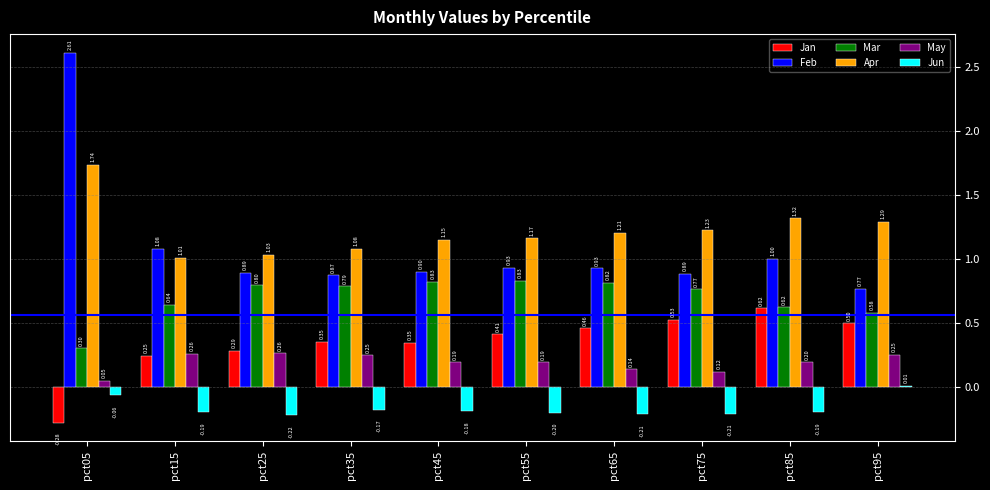

Is it true that Jun equals -0.2 at pct65?

True